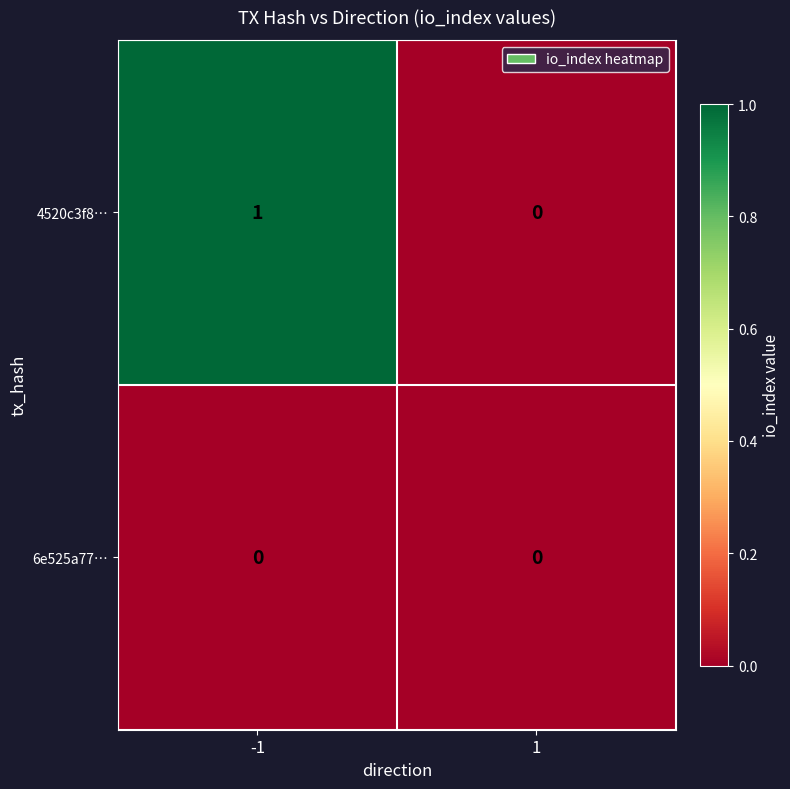

Which series changed the most between -1 and 1?

4520c3f8…